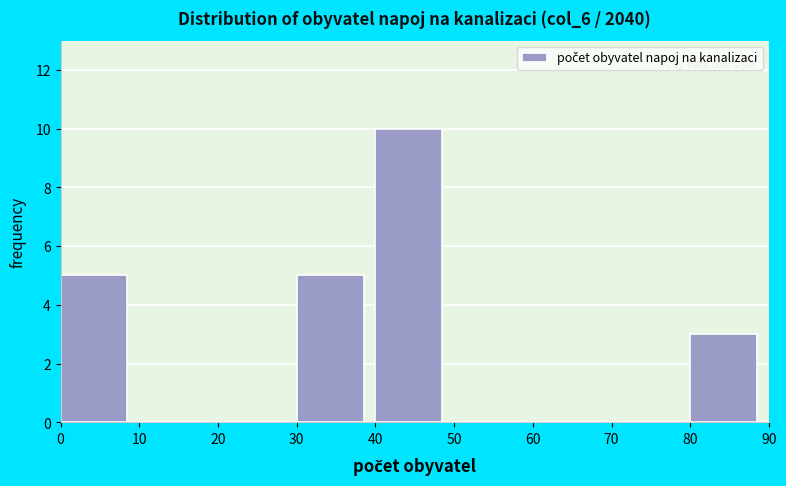

Over which range of the x-axis is the bar tallest?

40 to 50